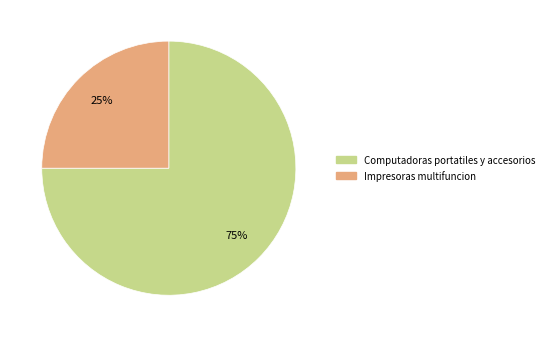

Which slice represents more than half of the pie?

Computadoras portatiles y accesorios